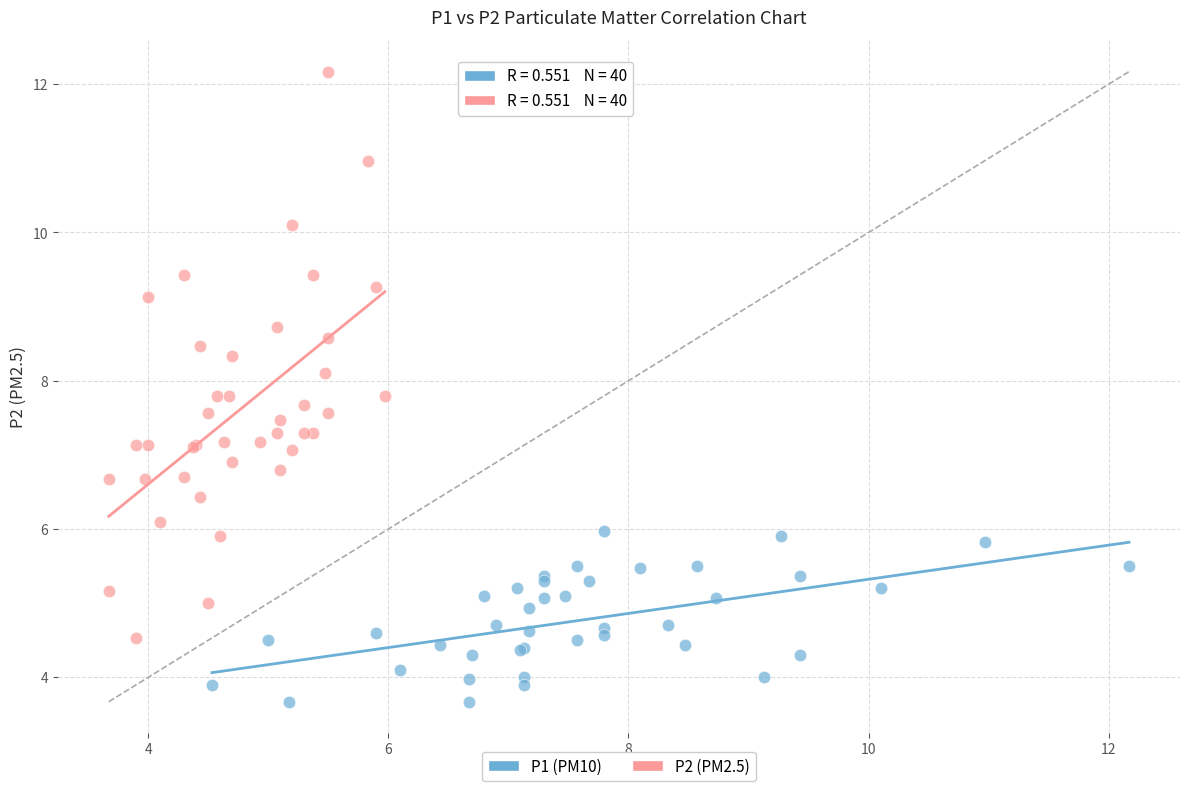

Which series has the widest spread of Y values?

P2 (PM2.5)